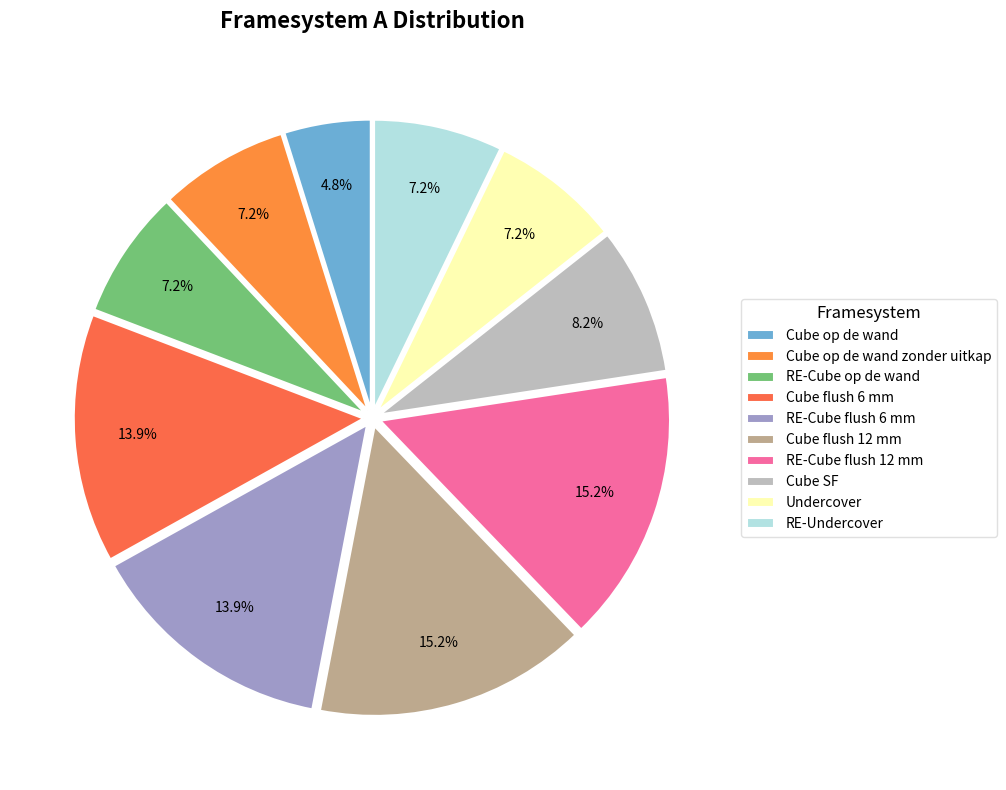

Count the number of slices in the pie.

10